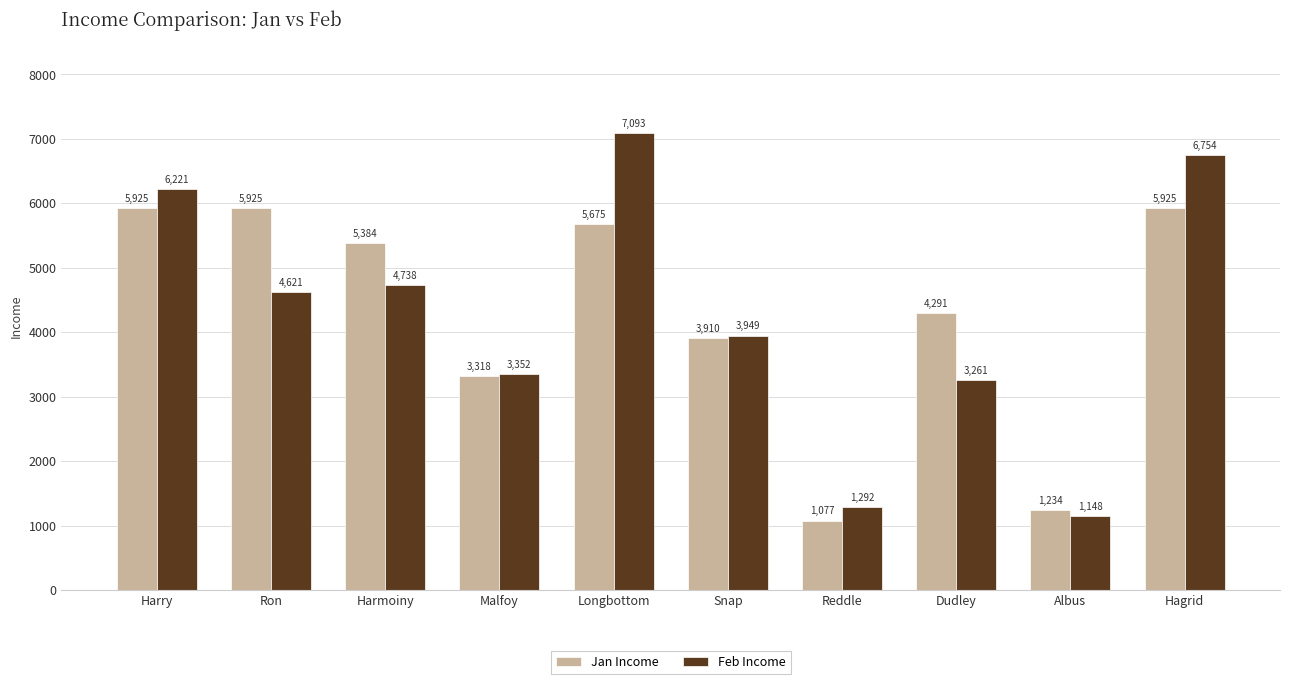

What position from the right is Ron?

9